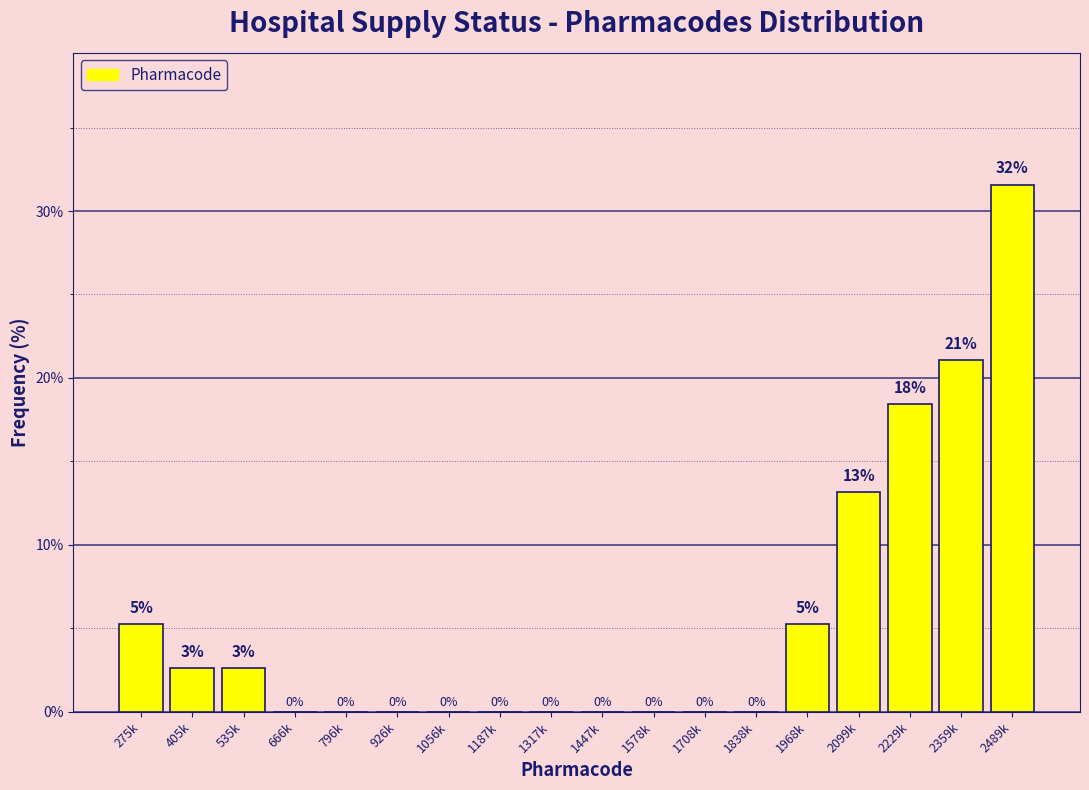

True or false: the data shows -21.2 at 926k.

False